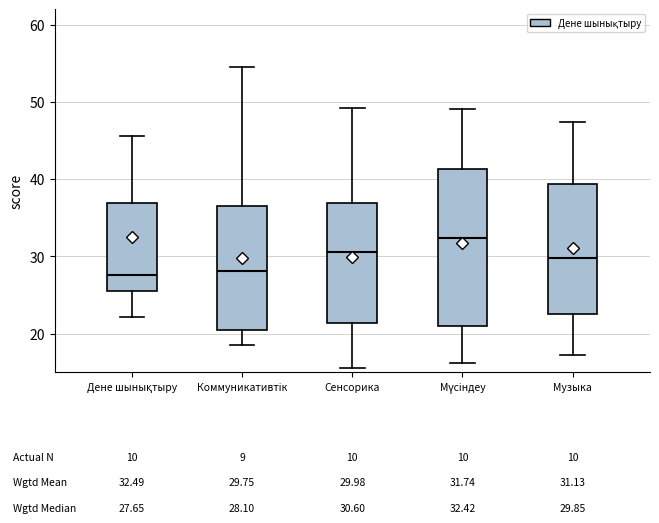

Which box is the tallest, from its lower edge to its upper edge?

Мүсіндеу